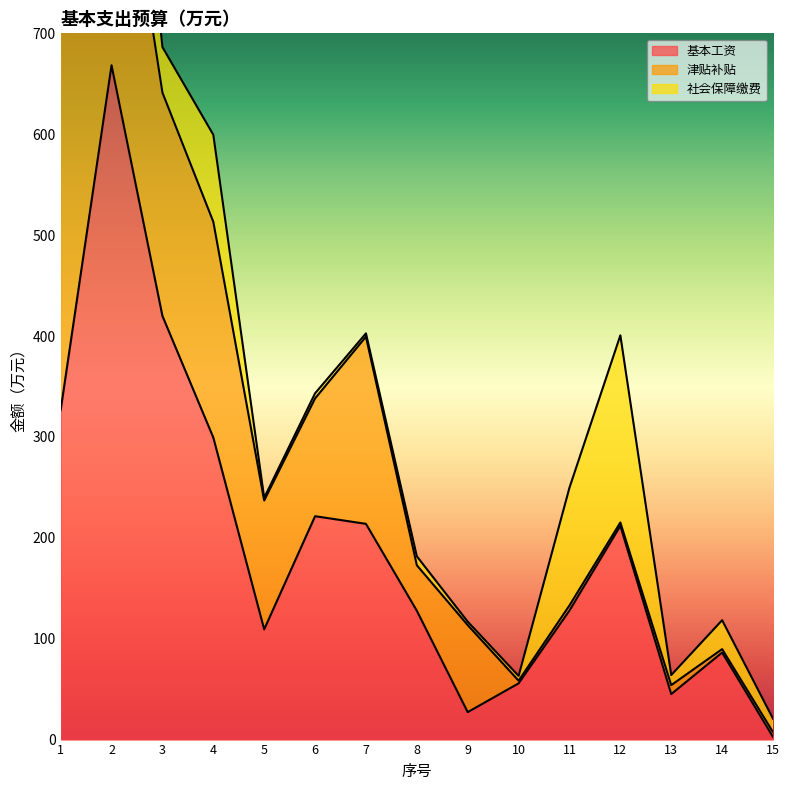

How many data points in 基本工资 are less than 127?

6